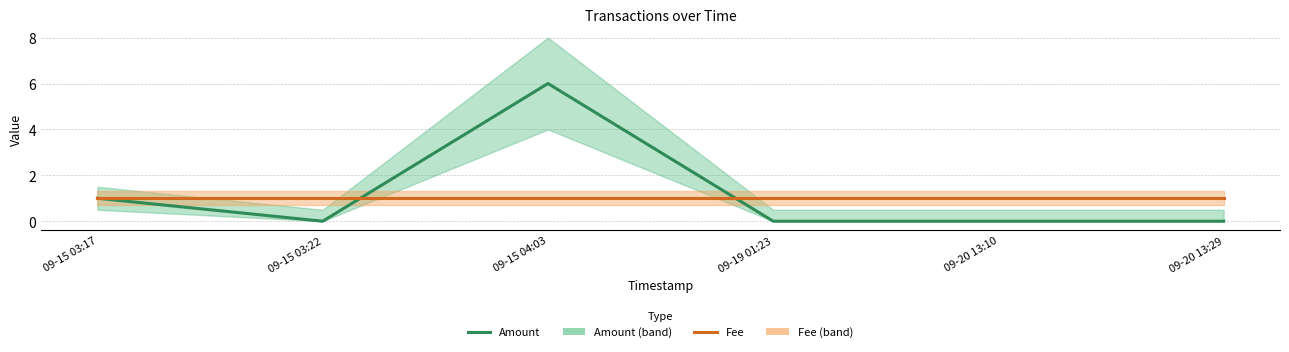

What is the value of the Fee point at the 1st from the left?

1